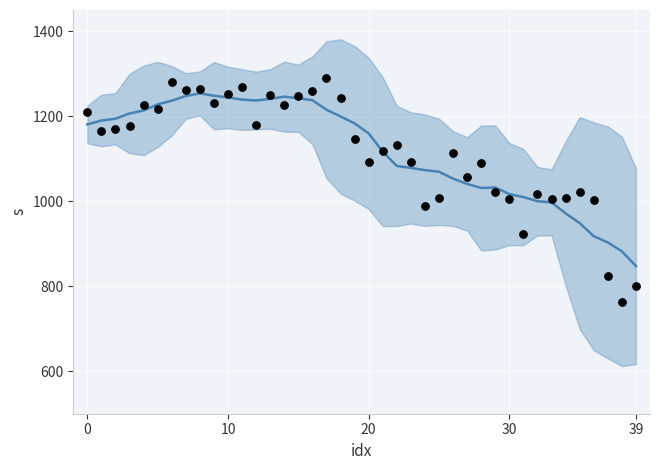

Which series has the largest Y range (max minus min)?

obs